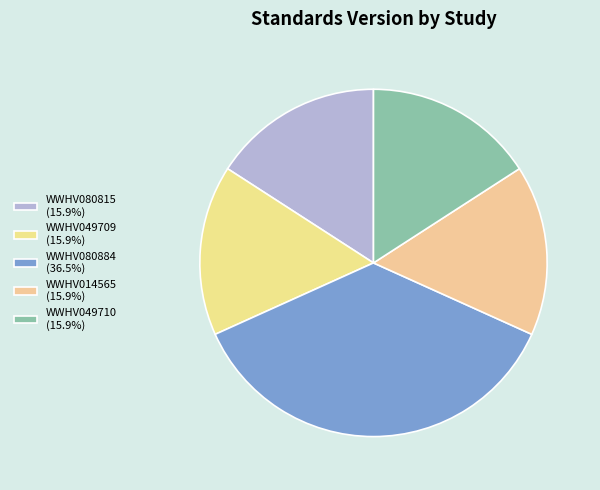

What is the ratio of the value at WWHV014565 to the value at WWHV080815?

1.0